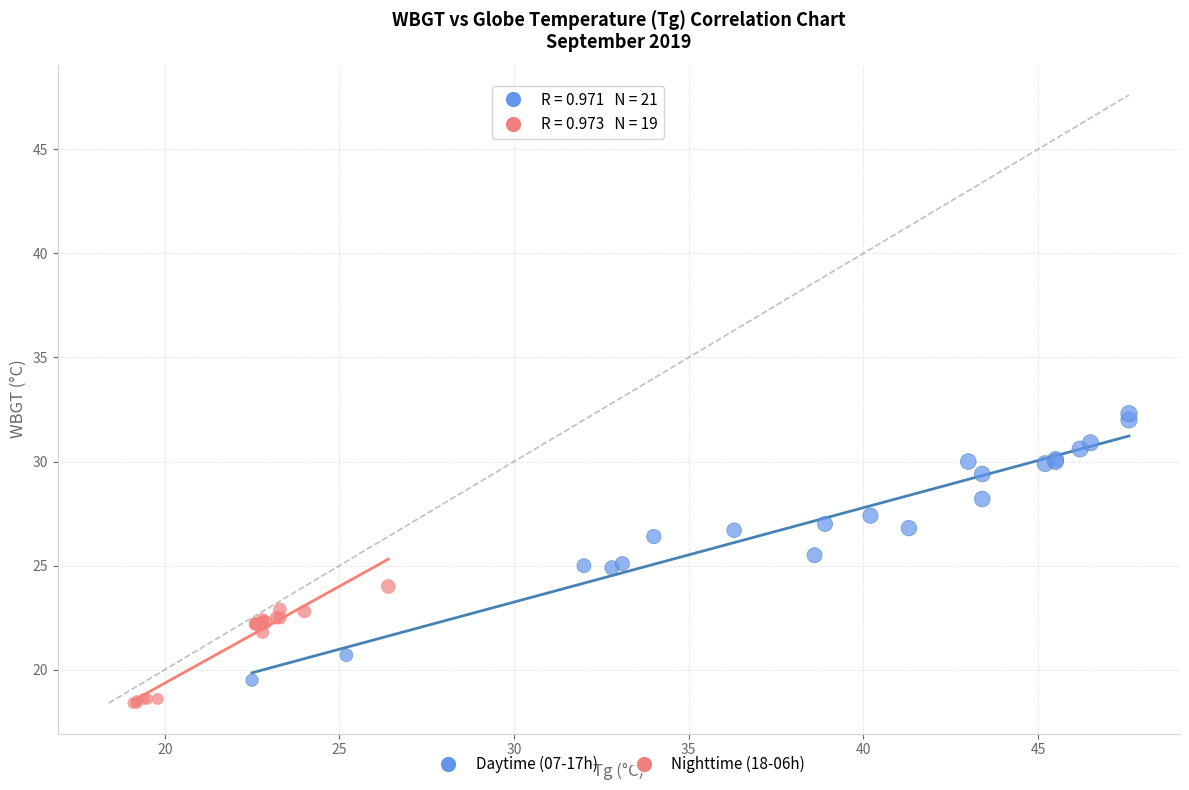

Which series contains the highest Y value?

Daytime (07-17h)